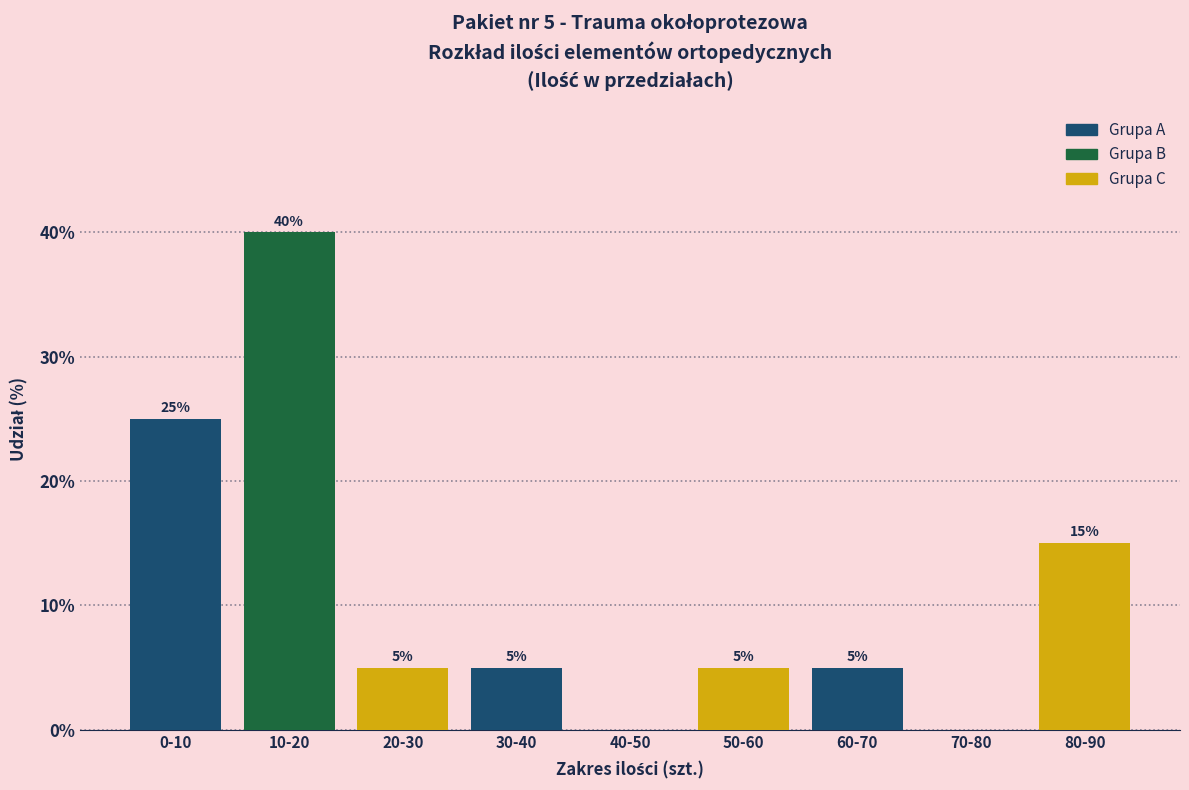

Reading left to right, list all the values displayed in this chart.

0-10=25	10-20=40	20-30=5	30-40=5	40-50=0	50-60=5	60-70=5	70-80=0	80-90=15